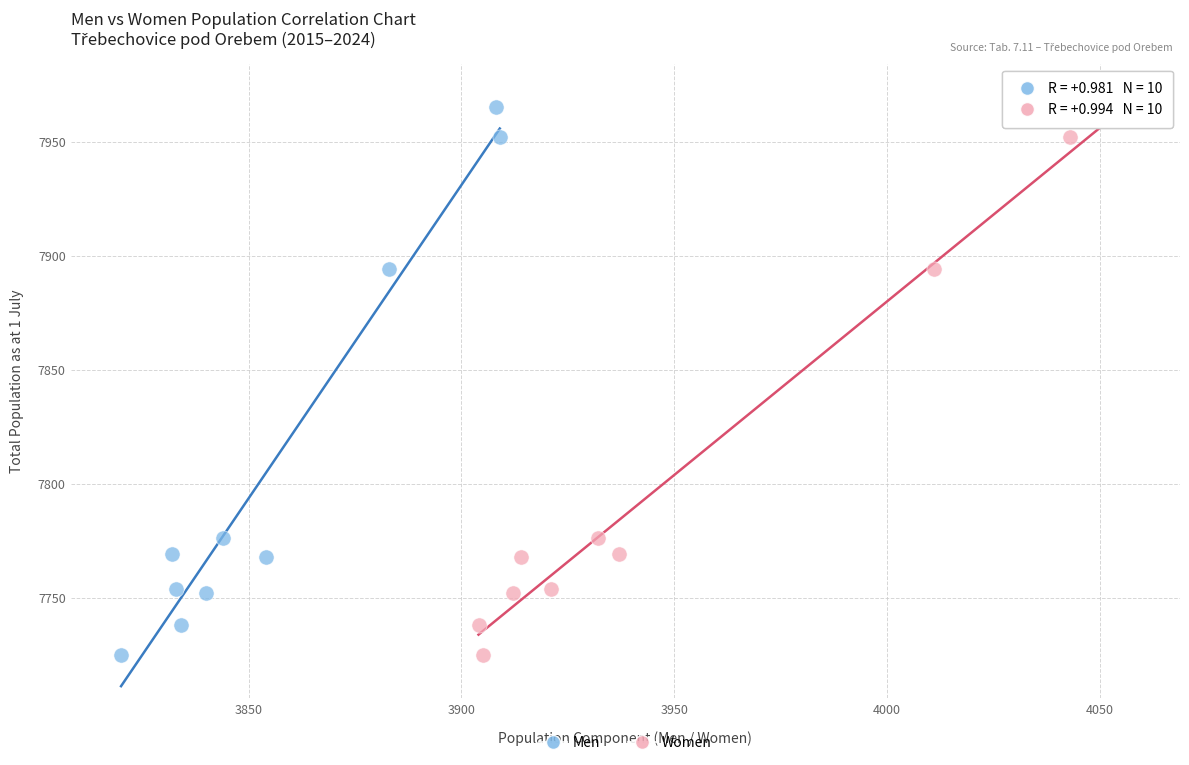

What are all the series names shown in the legend?

Men, Women